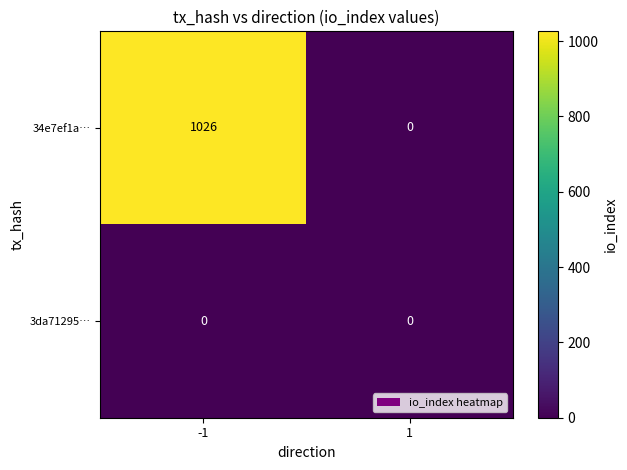

List the series in order of their peak value, lowest first.

3da71295…, 34e7ef1a…